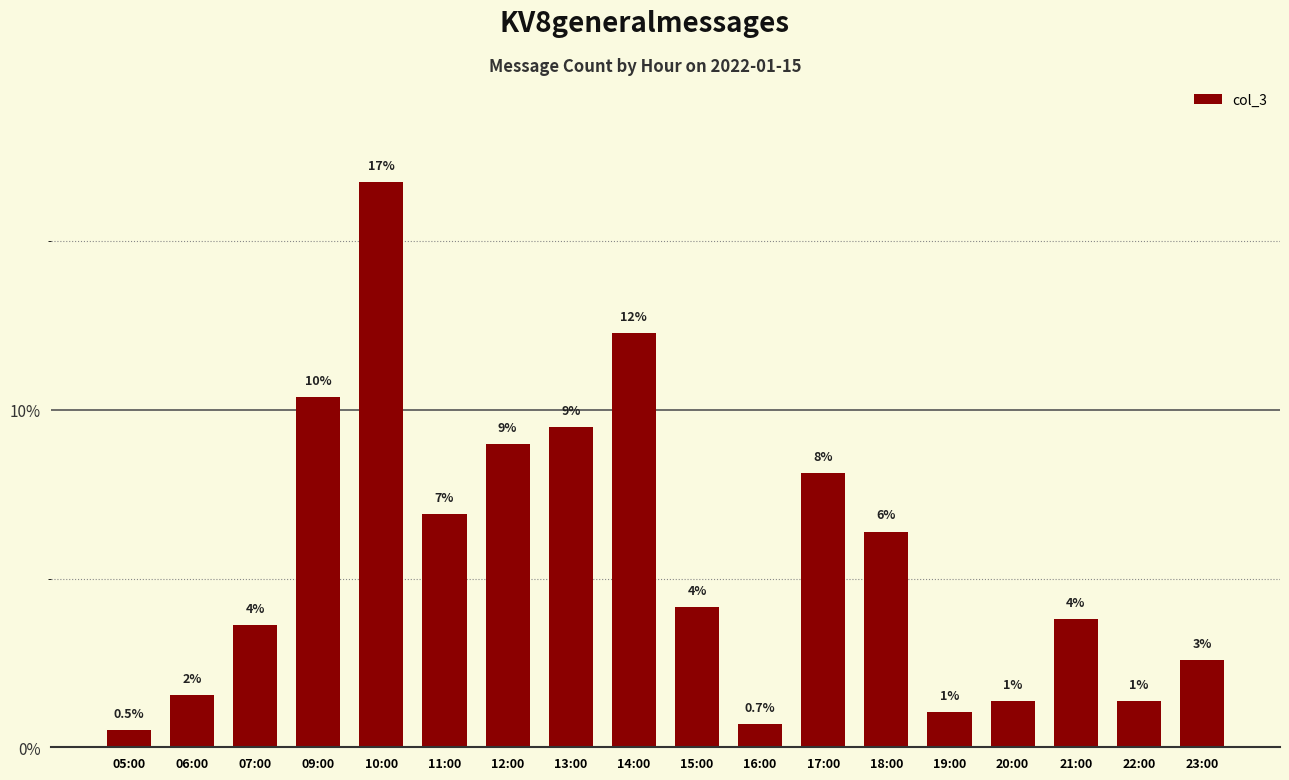

True or false: the data shows 16.7 at 09:00.

False